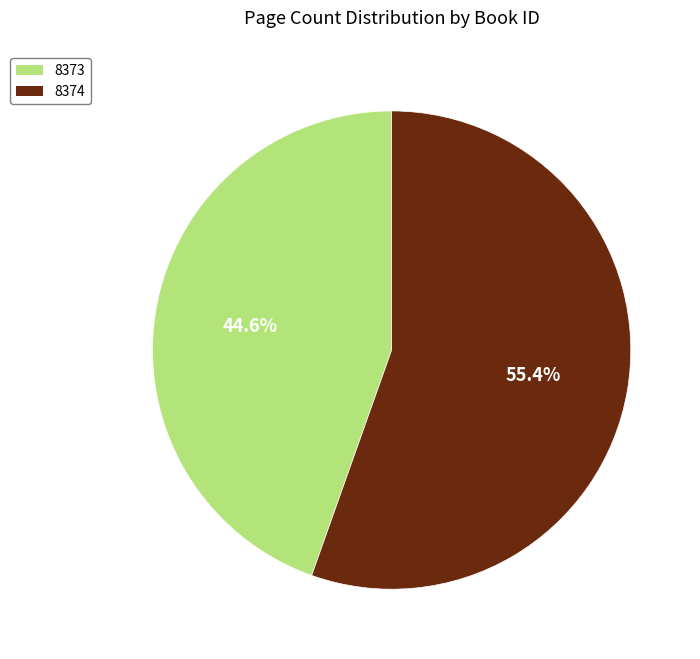

Rank the categories by value from highest to lowest.

8374, 8373